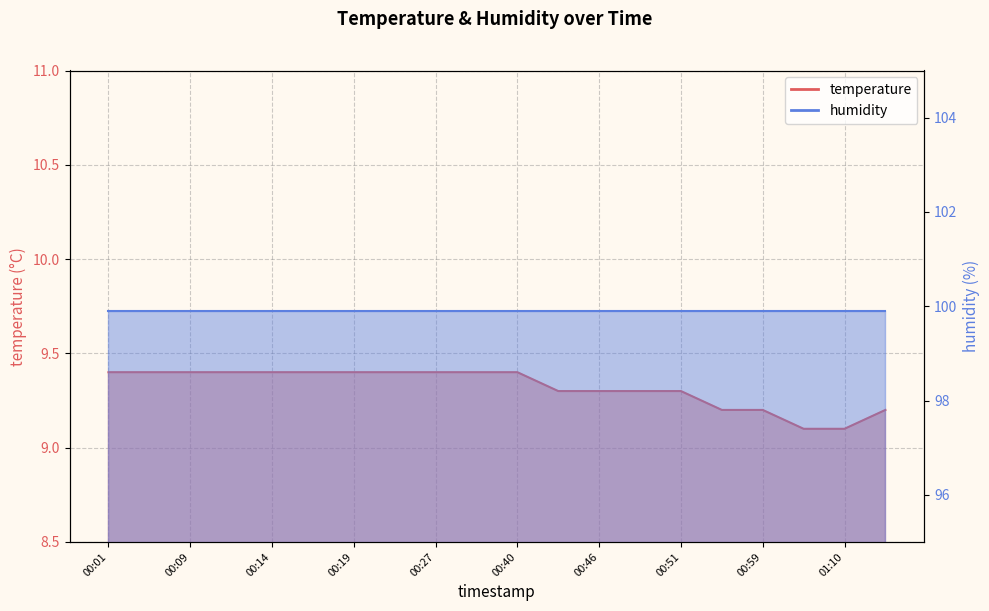

What is the label of the 4th point from the right?

00:59